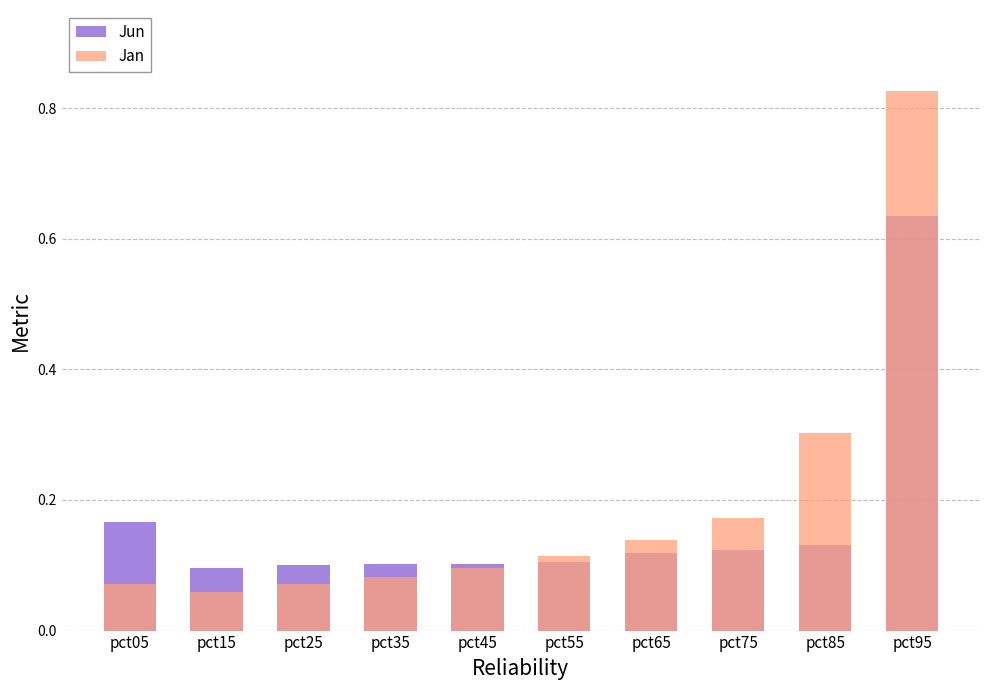

Is it true that Jan equals 0.1 at pct25?

False